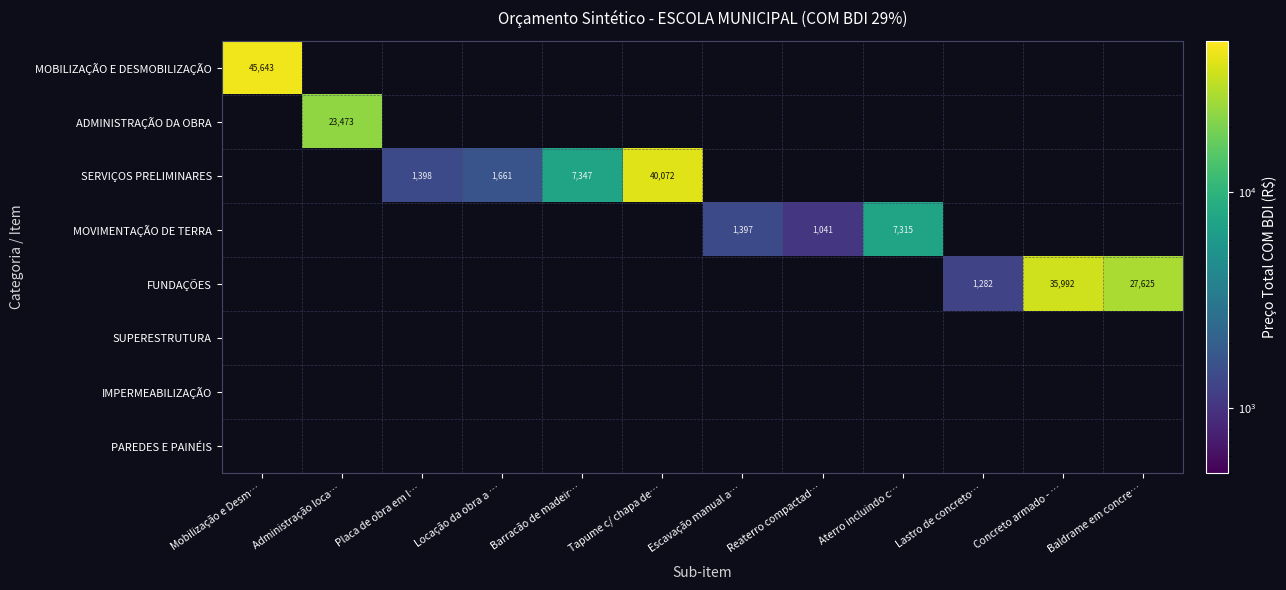

How many series are shown in this chart?

8